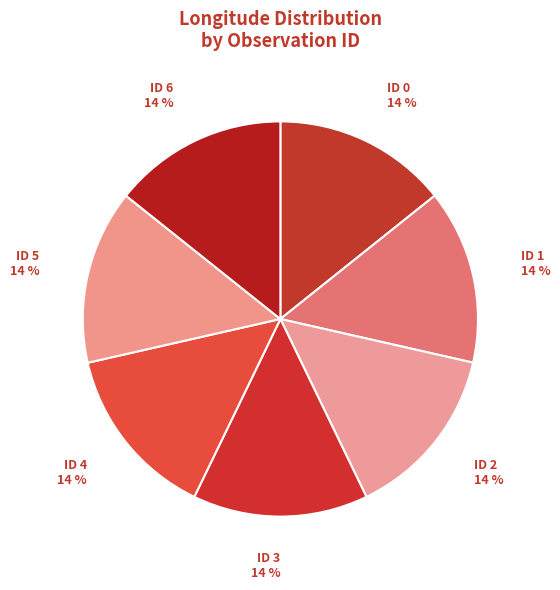

Is the sum of ID 5 and ID 4 greater than half?

No